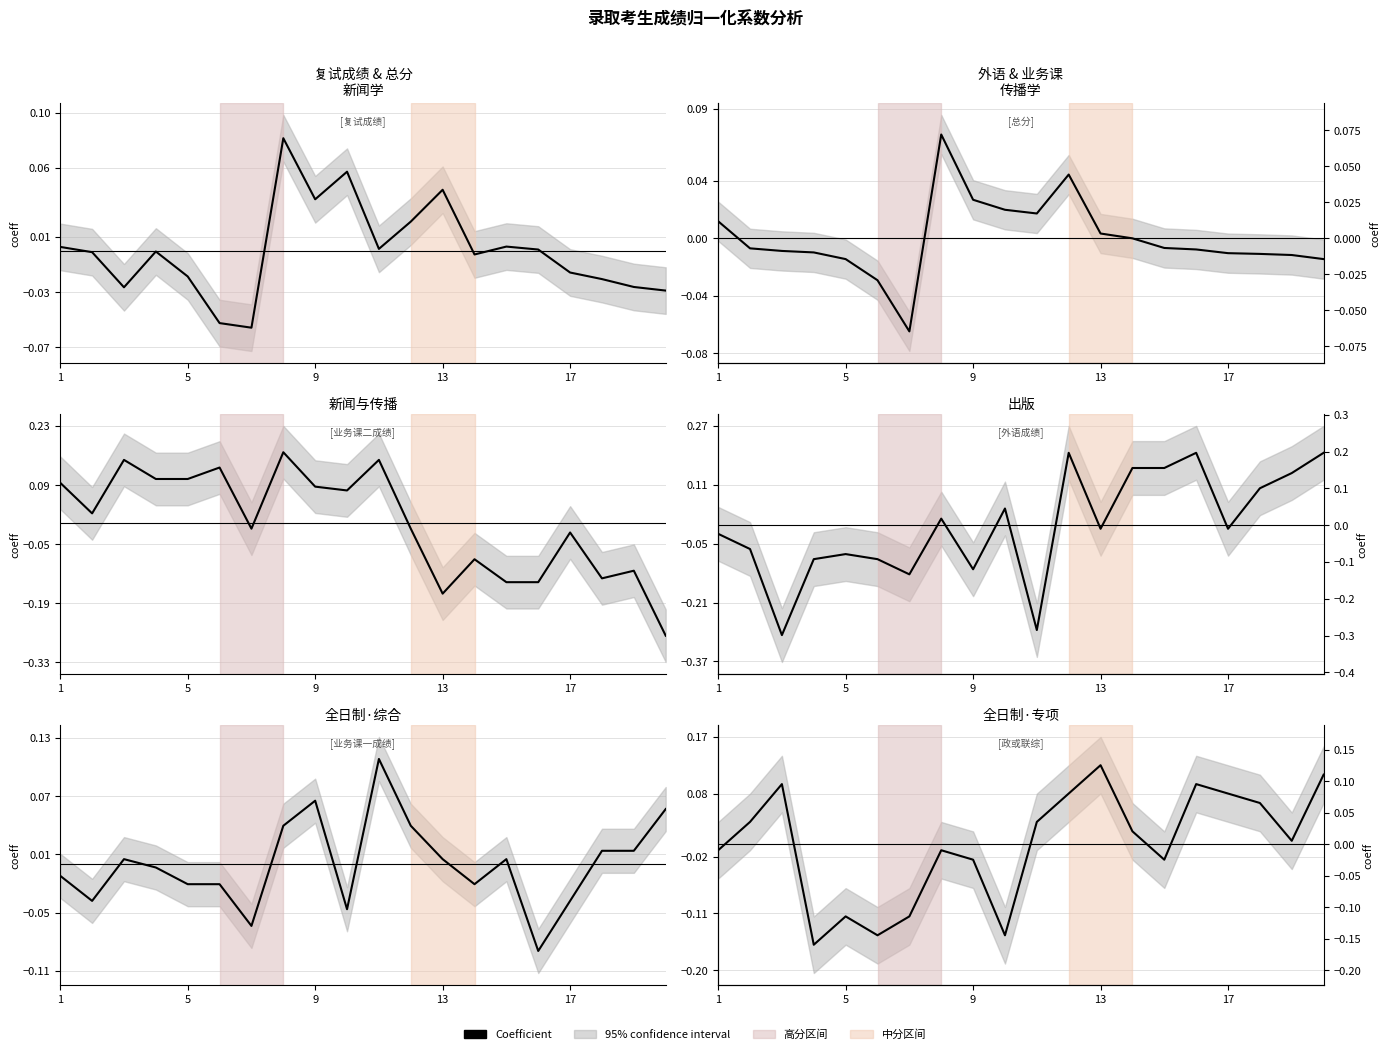

The chart shows a value of 0.0 at 17. True or false?

False